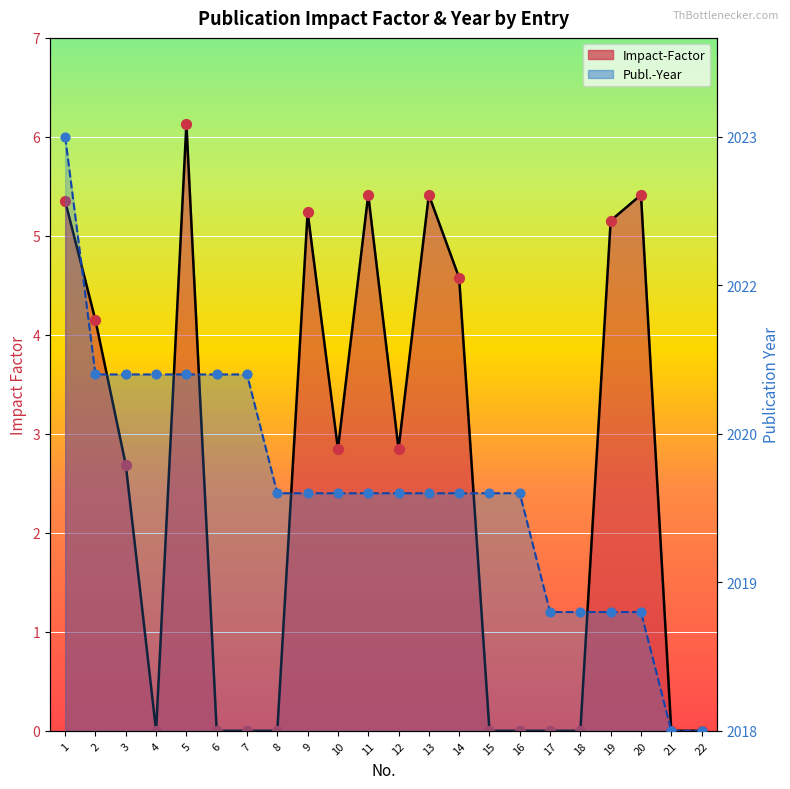

What are all the series names shown in the legend?

Impact-Factor, Publ.-Year